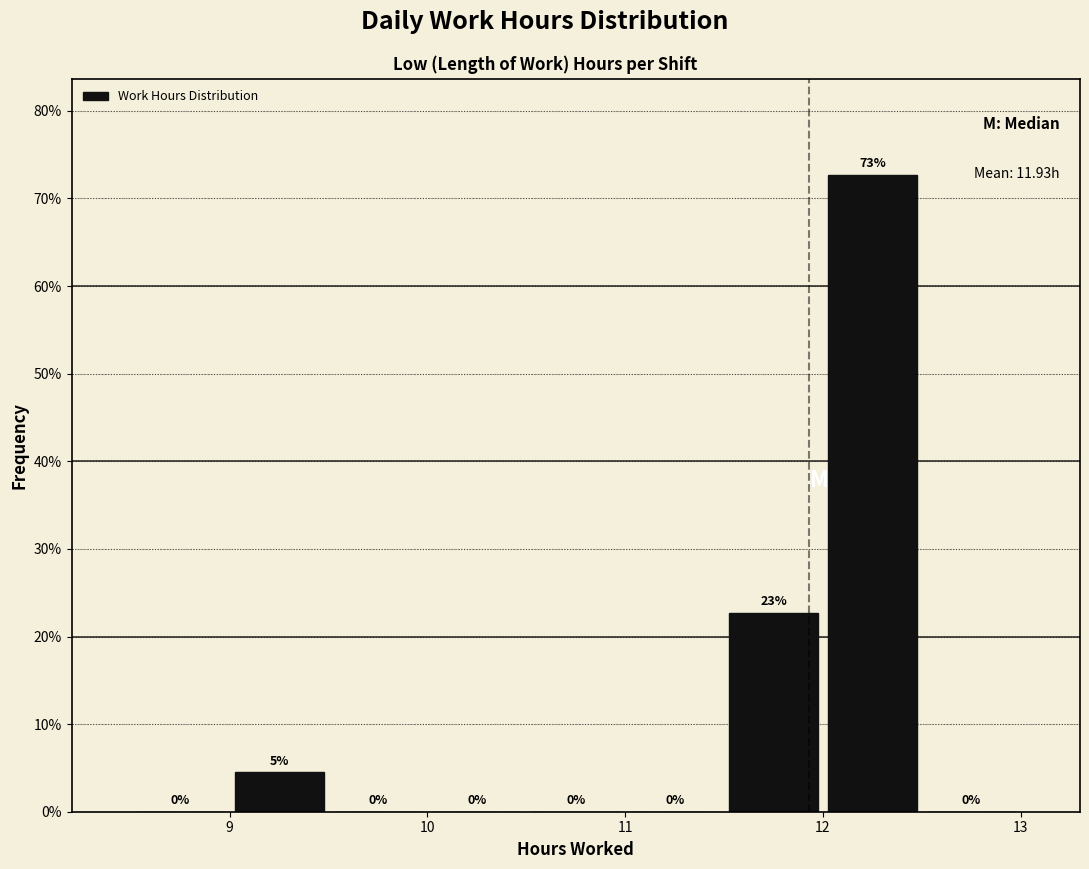

Over which range of the x-axis is the bar tallest?

12.0 to 12.5